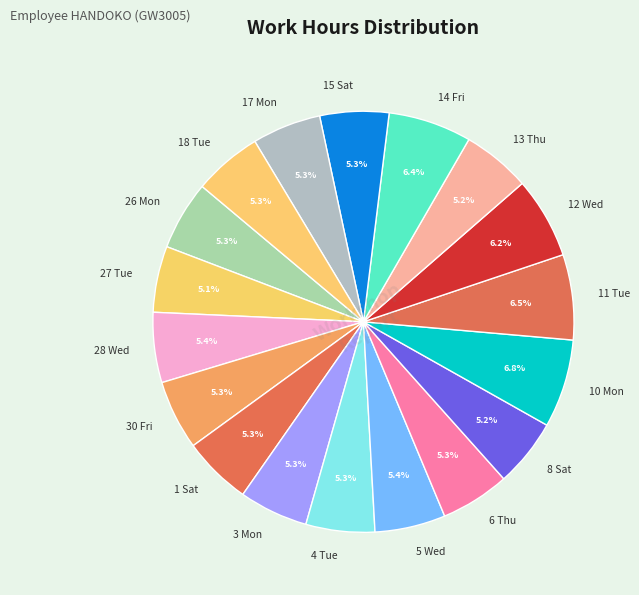

What percentage is the 6 Thu slice, to the nearest percent?

5%